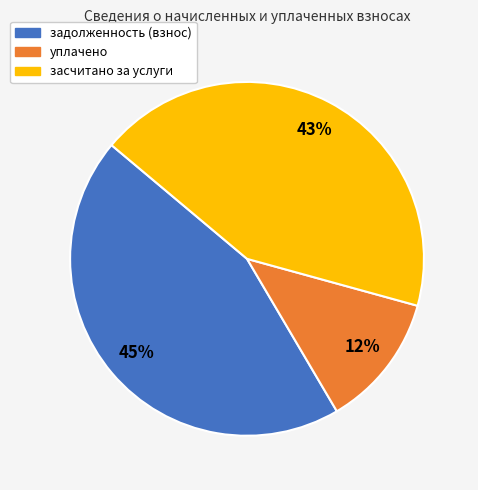

How many slices are in this pie chart?

3